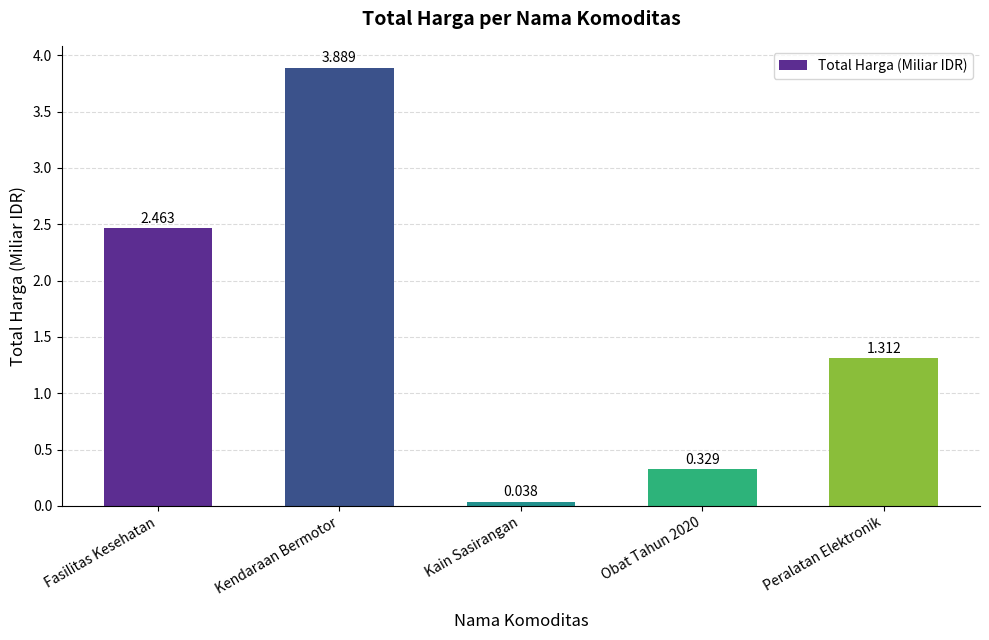

What is the label of the 2nd bar from the right?

Obat Tahun 2020